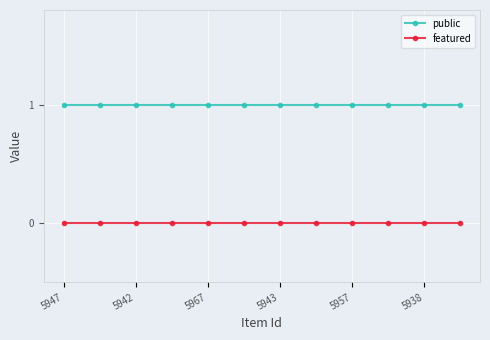

What are all the series names shown in the legend?

public, featured